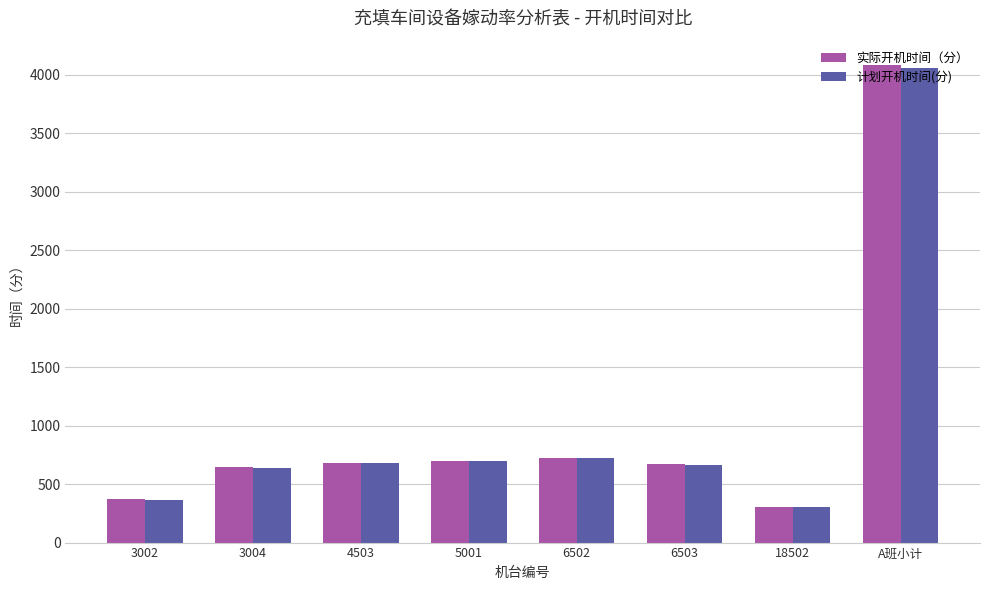

What is the difference between the 计划开机时间(分) values at 4503 and 3002?

320